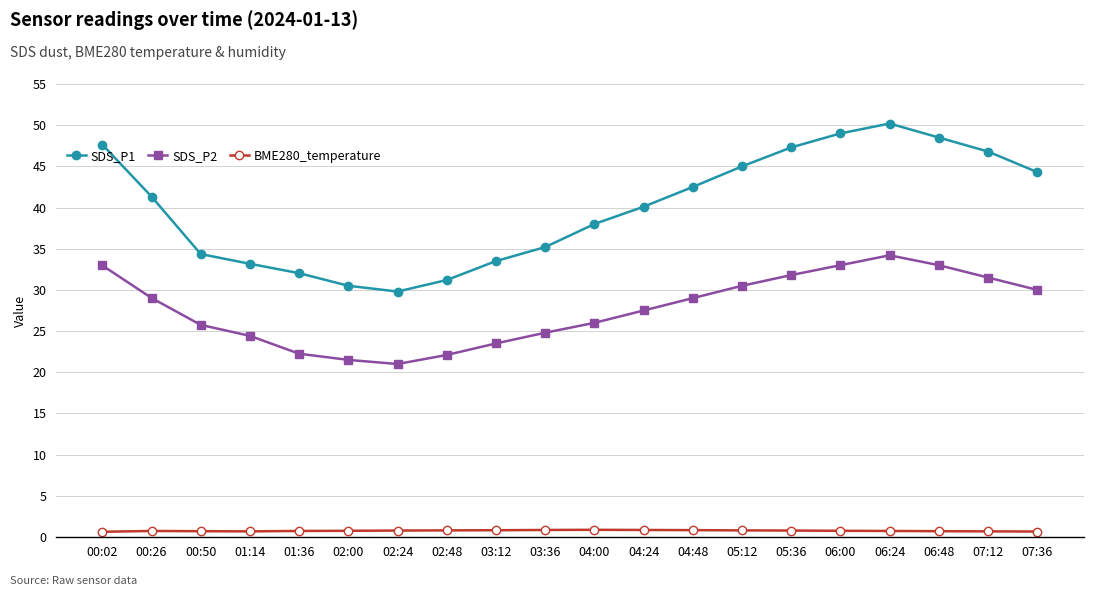

True or false: SDS_P2 and BME280_temperature intersect in this chart.

False